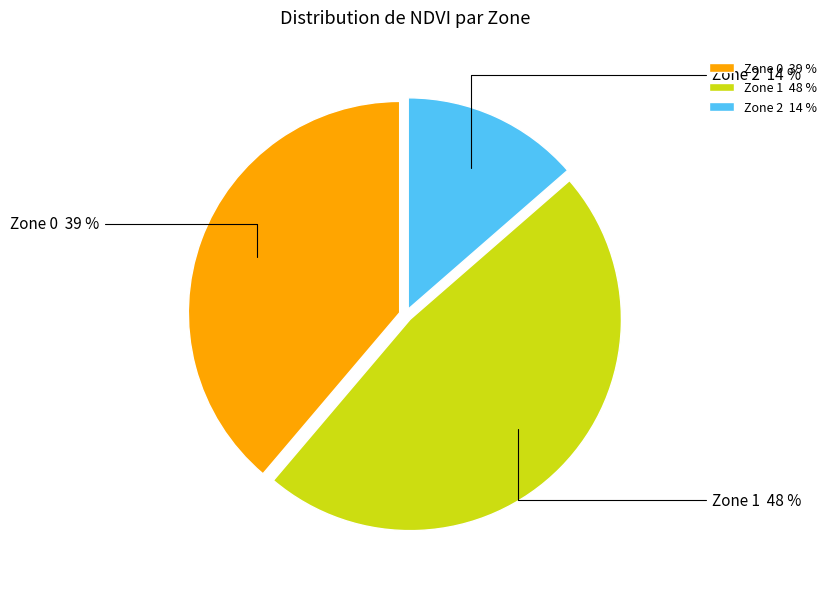

What is the largest slice in the pie chart?

Zone 1